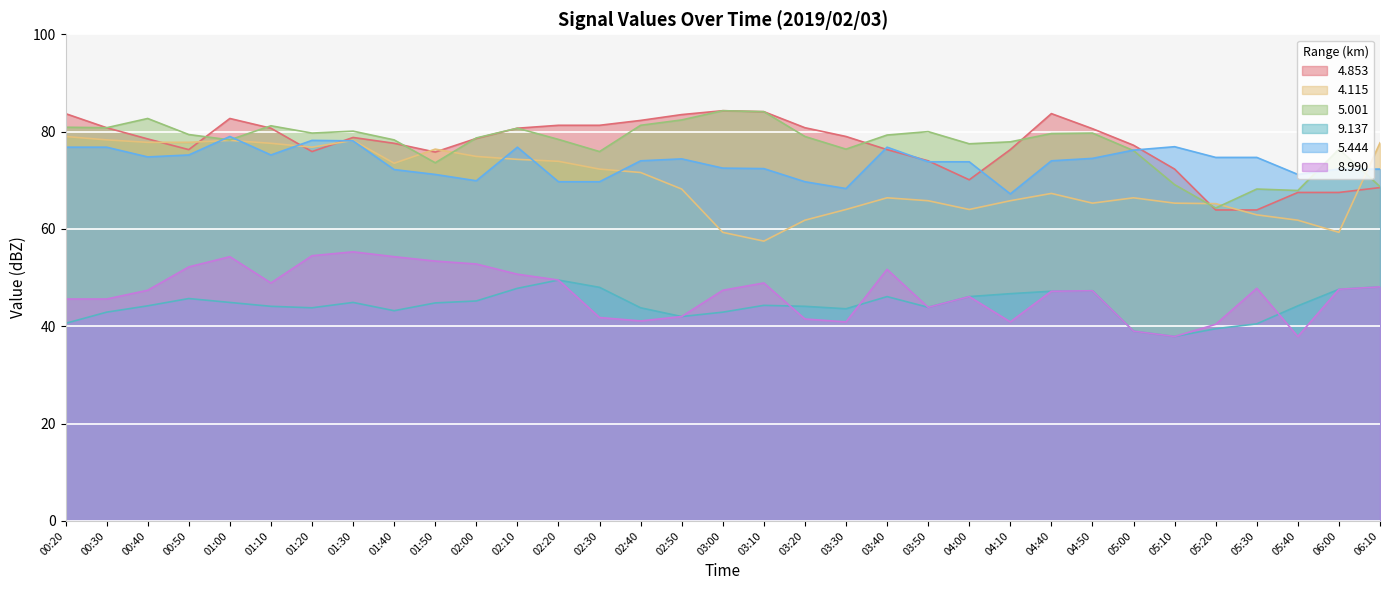

Rank the series at 05:40 from highest to lowest value.

  5.444,   5.001,   4.853,   4.115,   9.137,   8.990